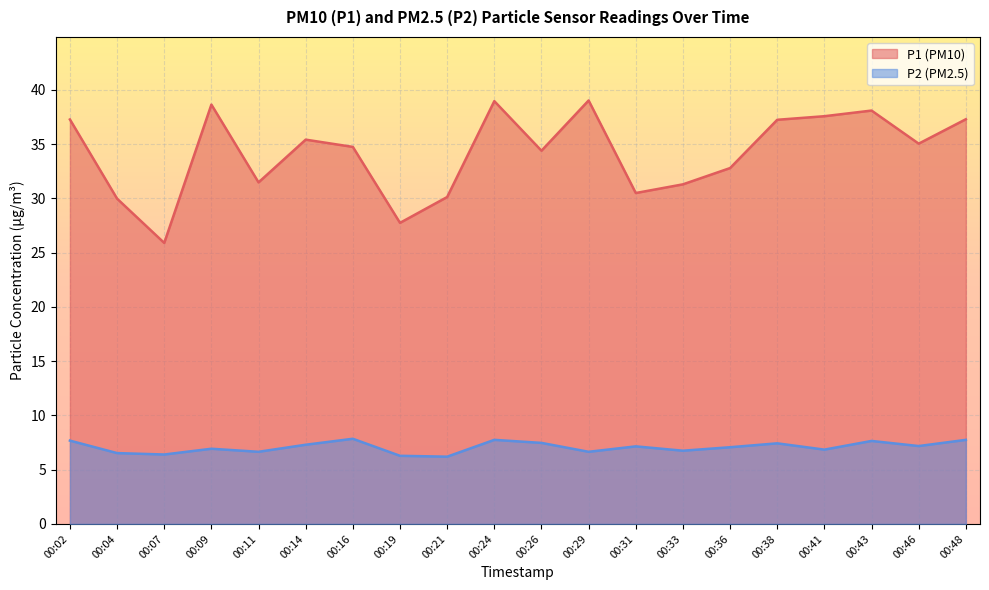

At which category is the sum across all series the highest?

00:24